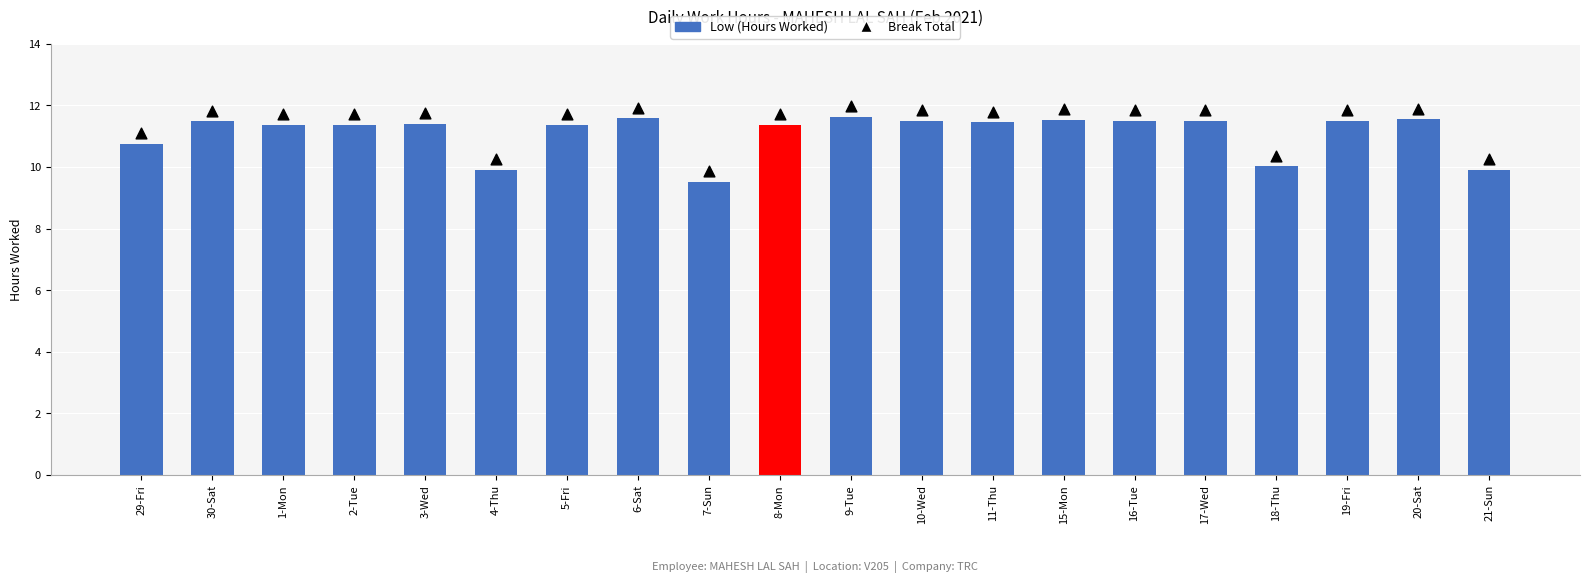

Which series reaches the minimum Y coordinate?

Low (Hours Worked)